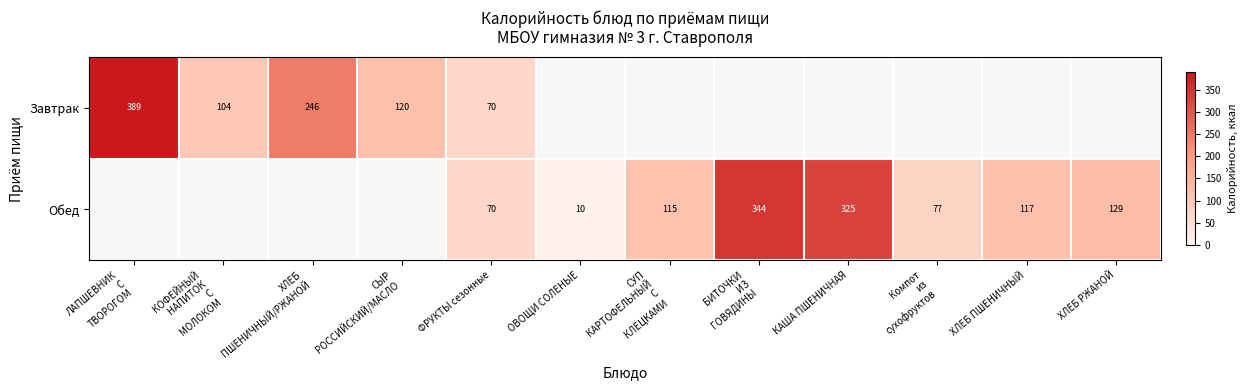

The Обед series shows 40.3 at ХЛЕБ ПШЕНИЧНЫЙ. True or false?

False